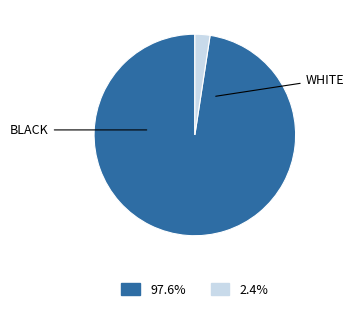

Is there any slice that represents more than half of the pie?

Yes